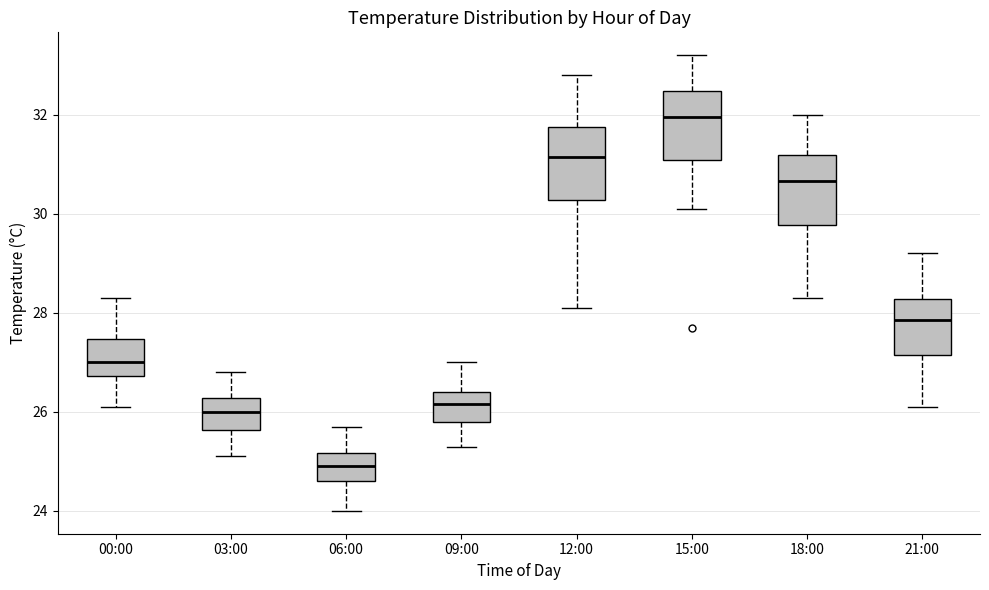

Reading left to right, transcribe this box plot: for each box, give where its median line is, the range the box spans, and where its two whiskers end, as read against the y-axis. The values are not printed on the chart, so give them approximately, as read against the axis.

00:00: median 27.0, box 26.8 to 27.4, whiskers 26.2 to 28.4
03:00: median 26.0, box 25.6 to 26.2, whiskers 25.2 to 26.8
06:00: median 25.0, box 24.6 to 25.2, whiskers 24.0 to 25.8
09:00: median 26.2, box 25.8 to 26.4, whiskers 25.4 to 27.0
12:00: median 31.2, box 30.2 to 31.8, whiskers 28.2 to 32.8
15:00: median 32.0, box 31.0 to 32.4, whiskers 30.2 to 33.2
18:00: median 30.6, box 29.8 to 31.2, whiskers 28.4 to 32.0
21:00: median 27.8, box 27.2 to 28.2, whiskers 26.2 to 29.2